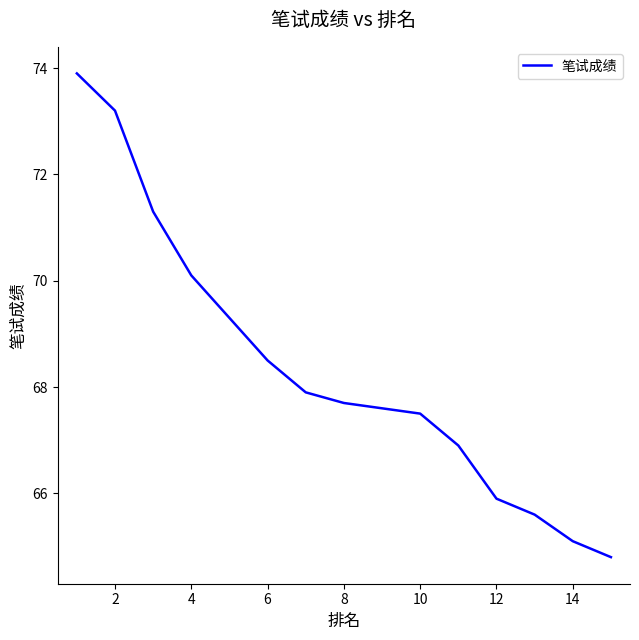

What is the difference between the maximum and minimum values?

9.1